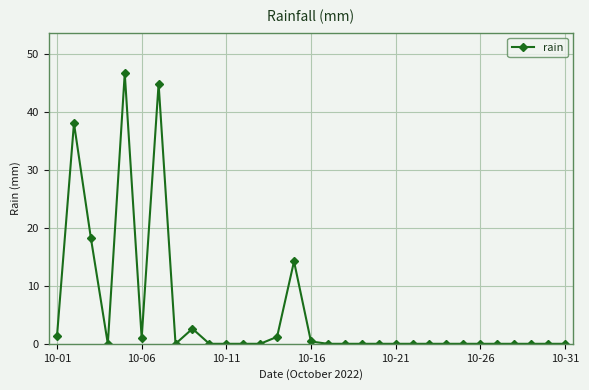

What is the average value?

5.4